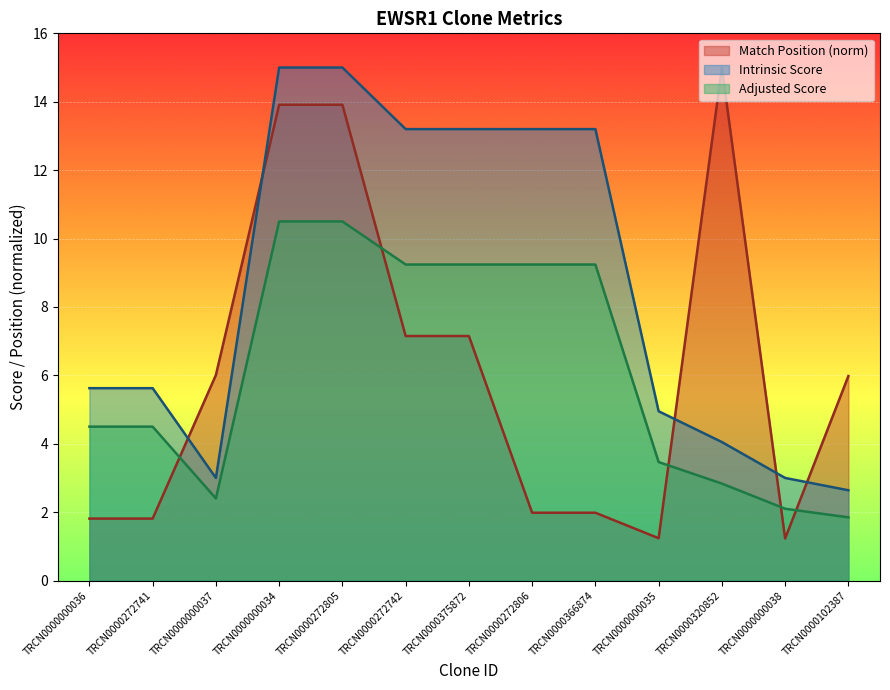

How many data points in Match Position are above 5?

7